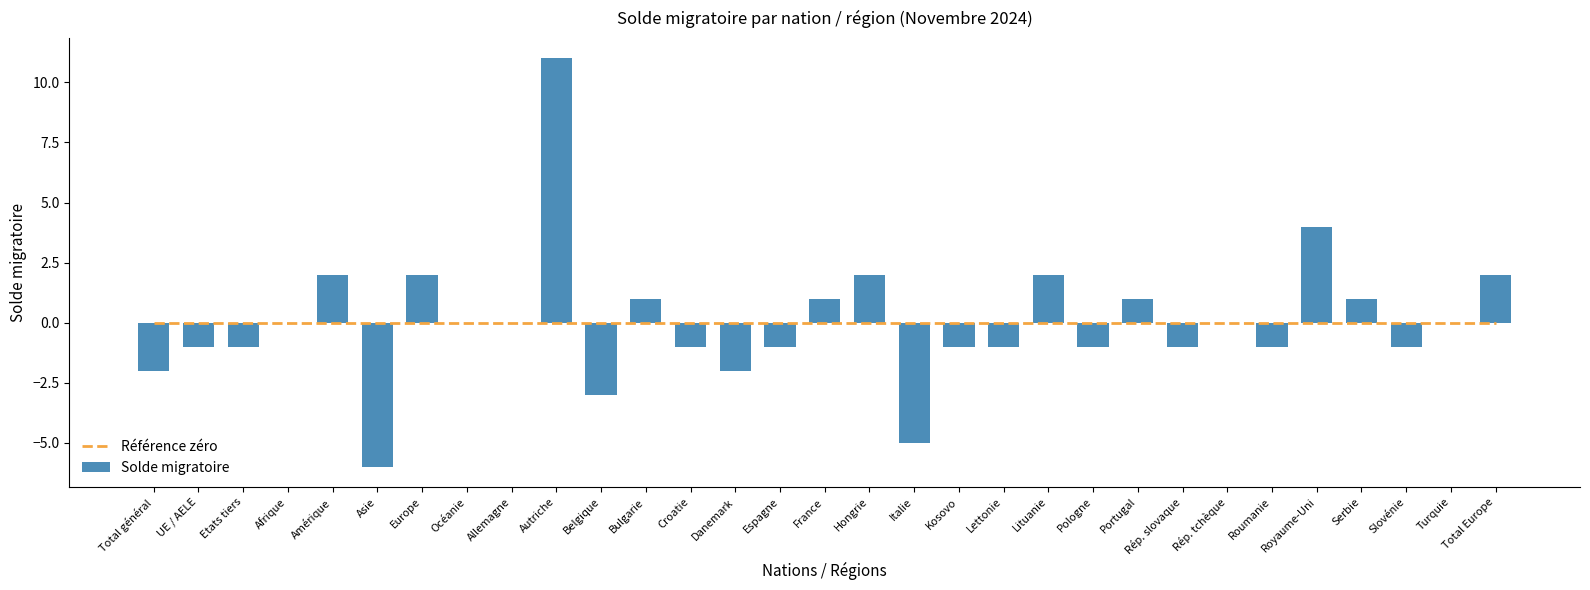

What is the difference between the second highest and minimum values in the Solde migratoire series?

10